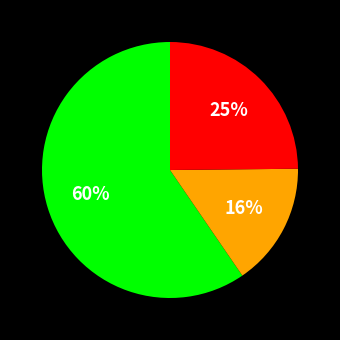

Is there a majority slice in this chart?

Yes